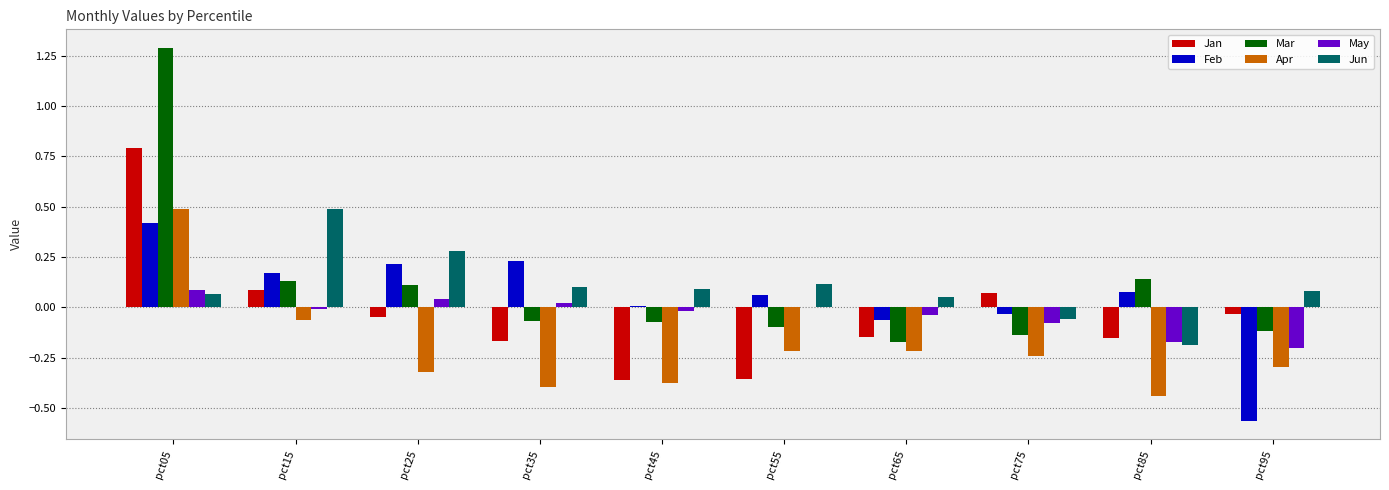

What is the sum of all Apr values?

-2.1